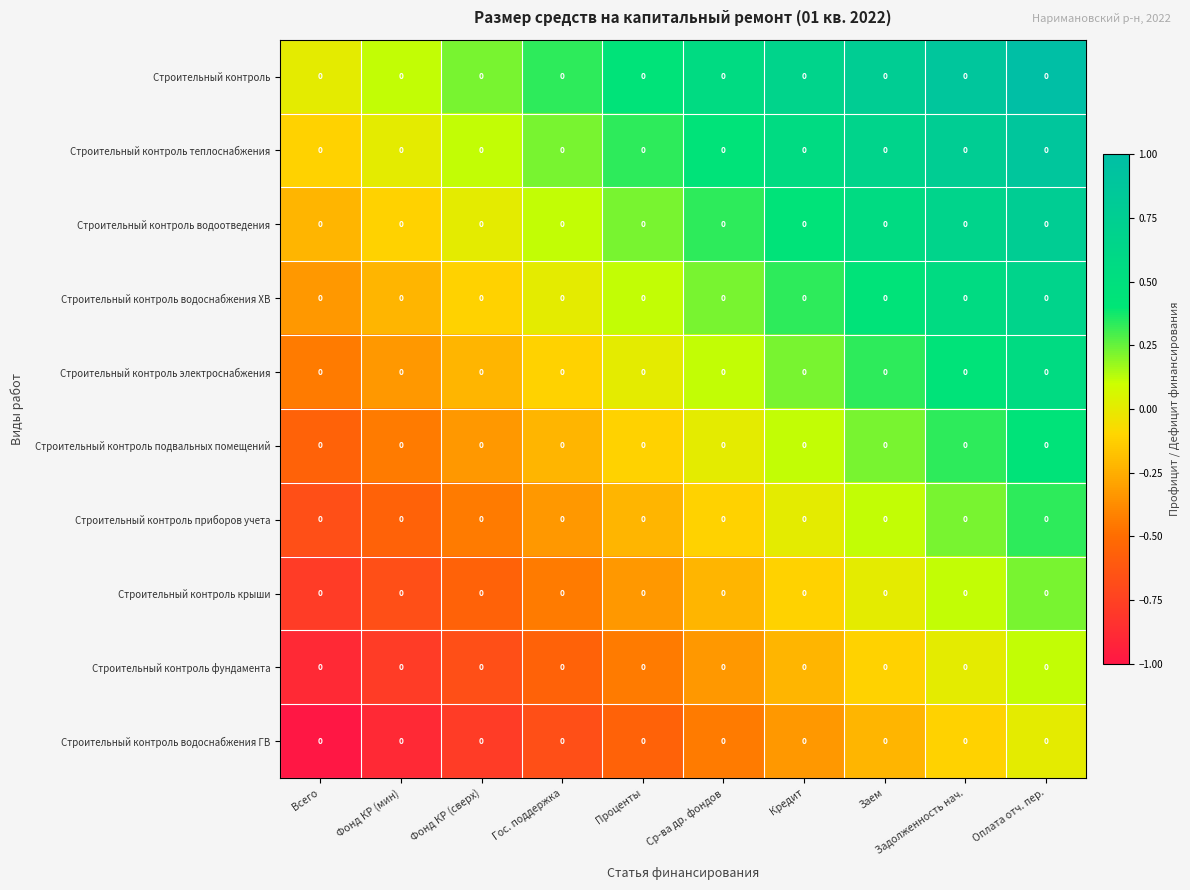

What is the difference between the second highest and second lowest values in the Строительный контроль series?

0.8